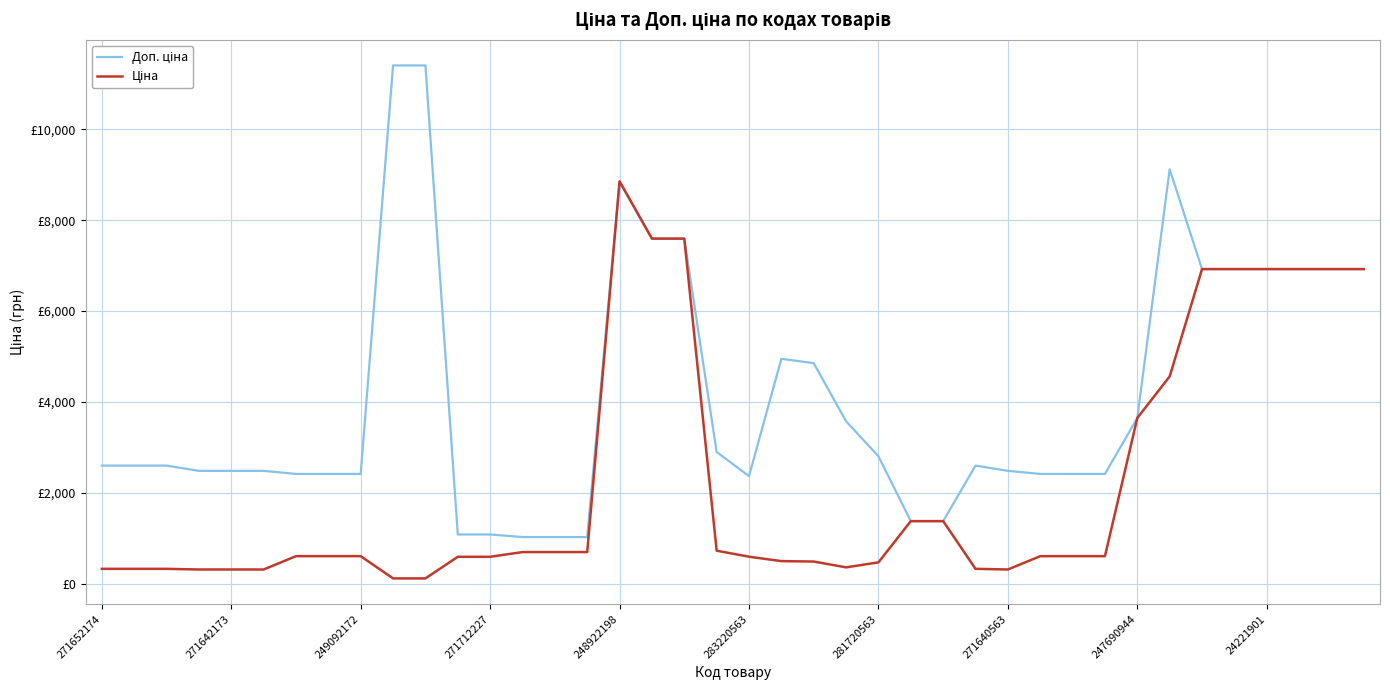

At how many categories does at least one series exceed 11358?

2